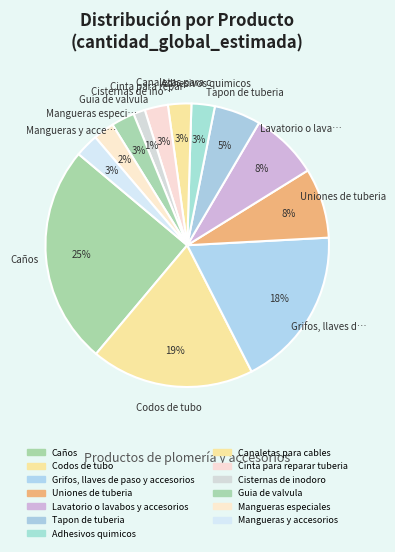

Does Guia de valvula represent more than half of the total?

No